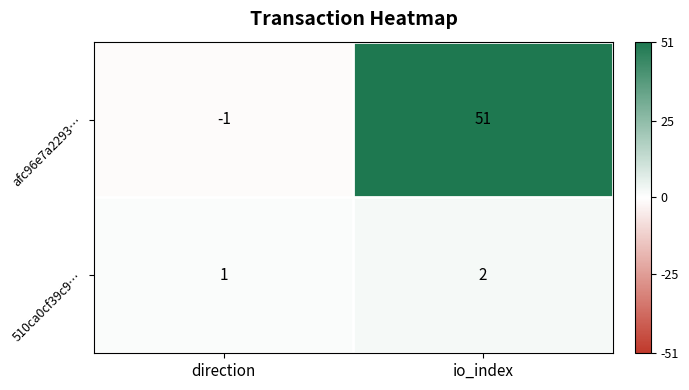

What is the sum of the afc96e7a2293… values at io_index and direction?

50